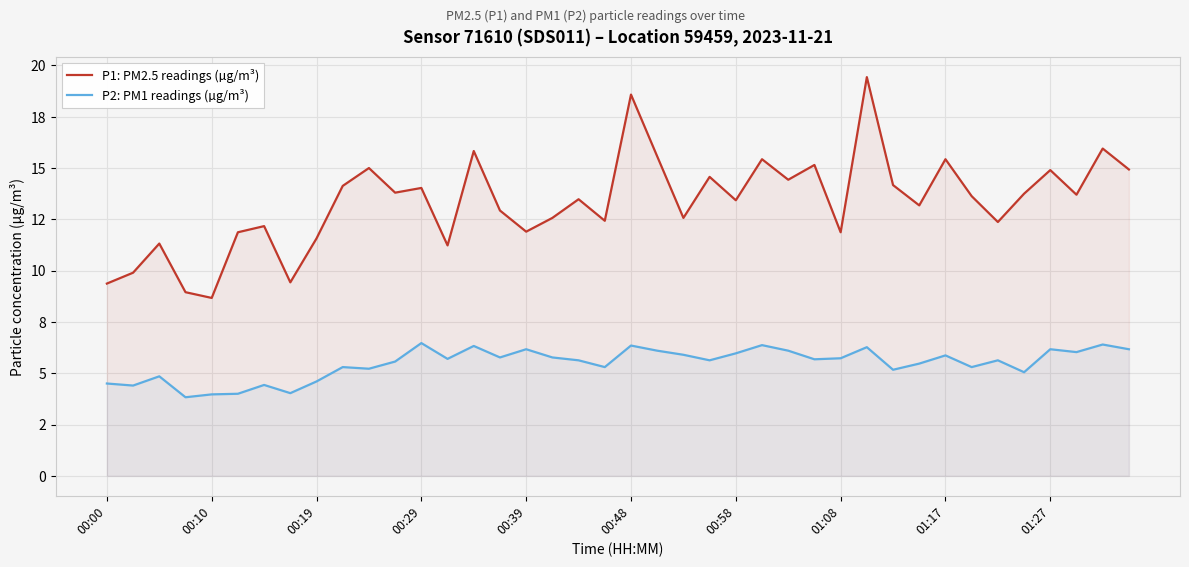

Is it true that P1: PM2.5 readings (µg/m³) equals 4.4 at 01:17?

False